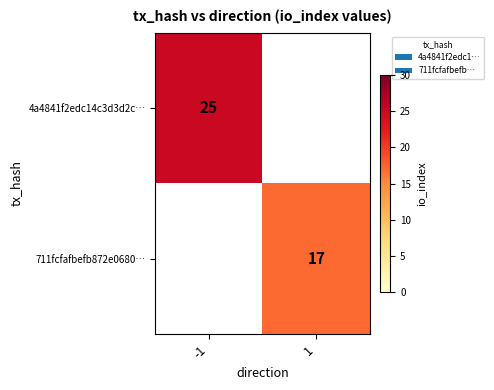

Which label corresponds to the smallest value in the chart?

1